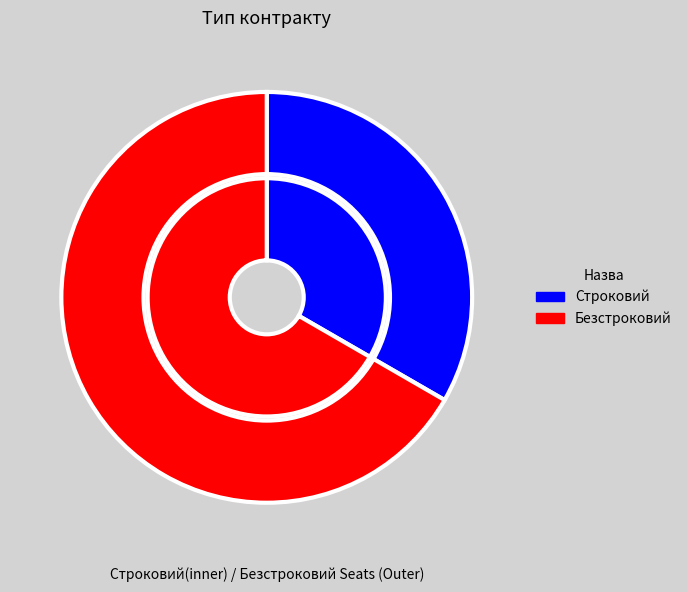

To the nearest percent, what portion does Безстроковий represent?

67%